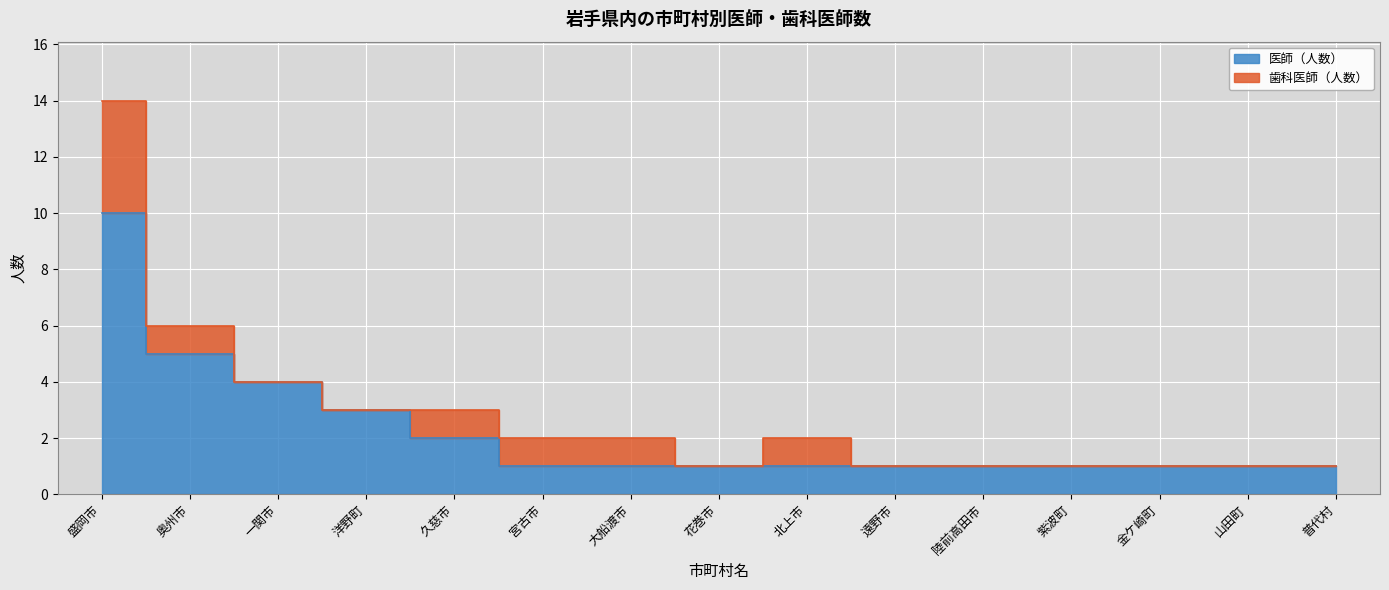

What is the smallest value displayed?

1